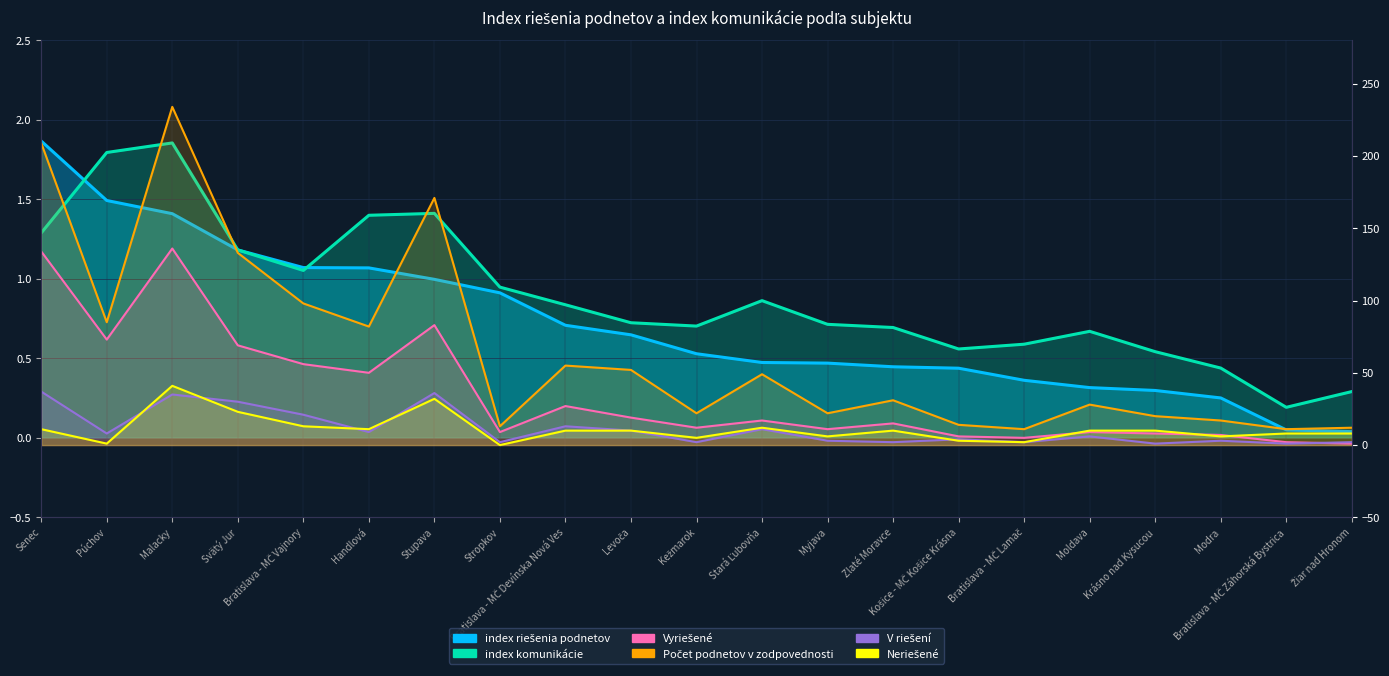

At which category does Neriešené reach its first local peak?

Malacky